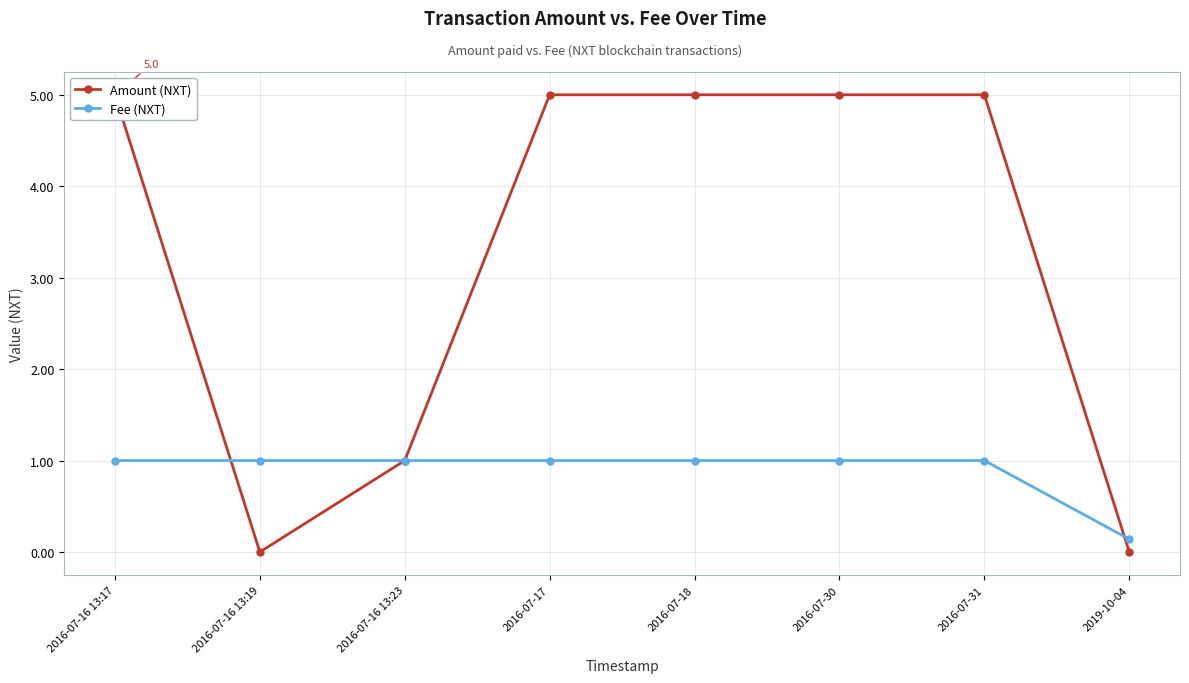

Reading left to right, what are all the values shown in this chart?

Amount: 5.0	0.0	1.0	5.0	5.0	5.0	5.0	0.0
Fee: 1.0	1.0	1.0	1.0	1.0	1.0	1.0	0.1